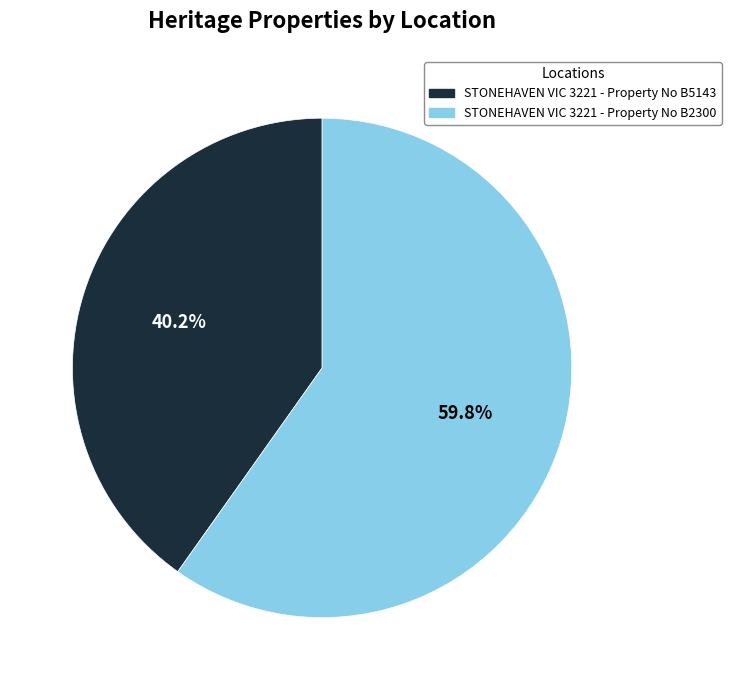

How much of the chart is everything except STONEHAVEN VIC 3221 - Property No B2300?

40.2%